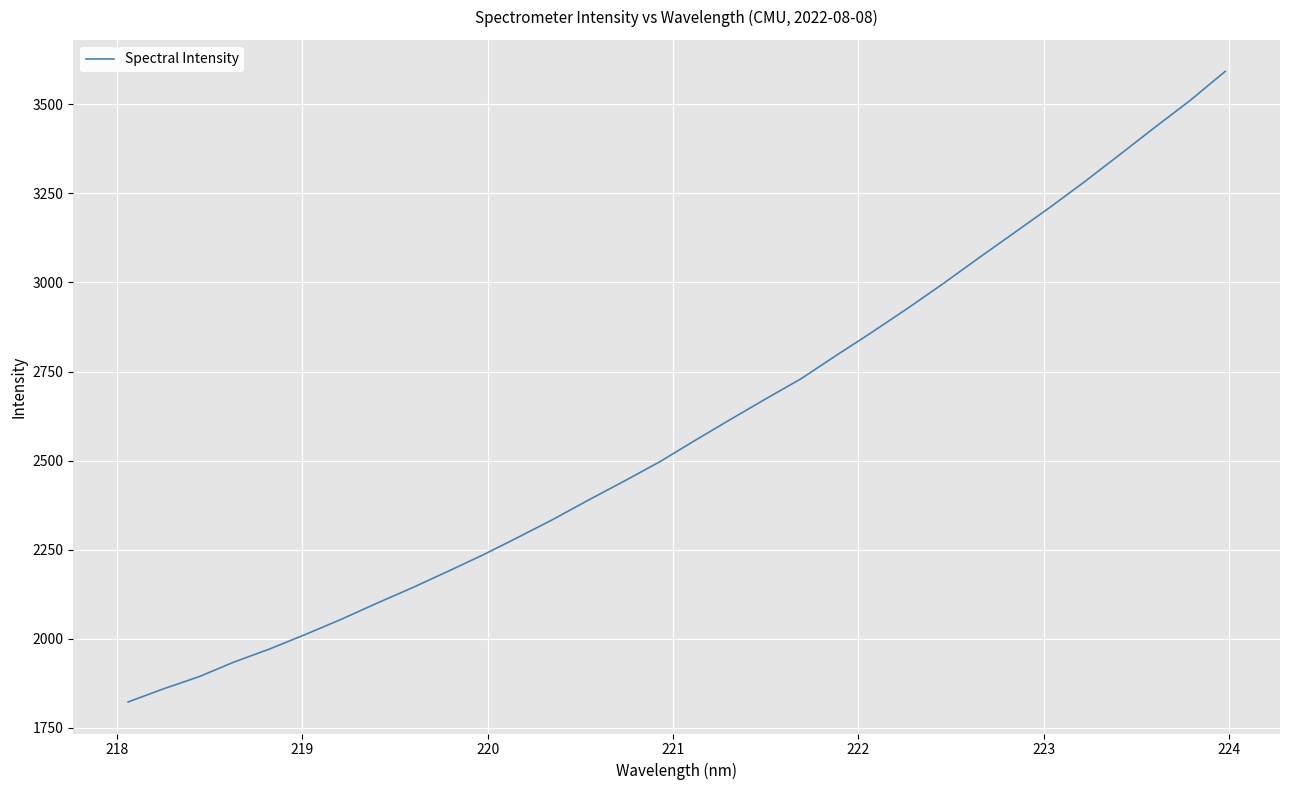

What is the minimum value shown in the chart?

1822.8